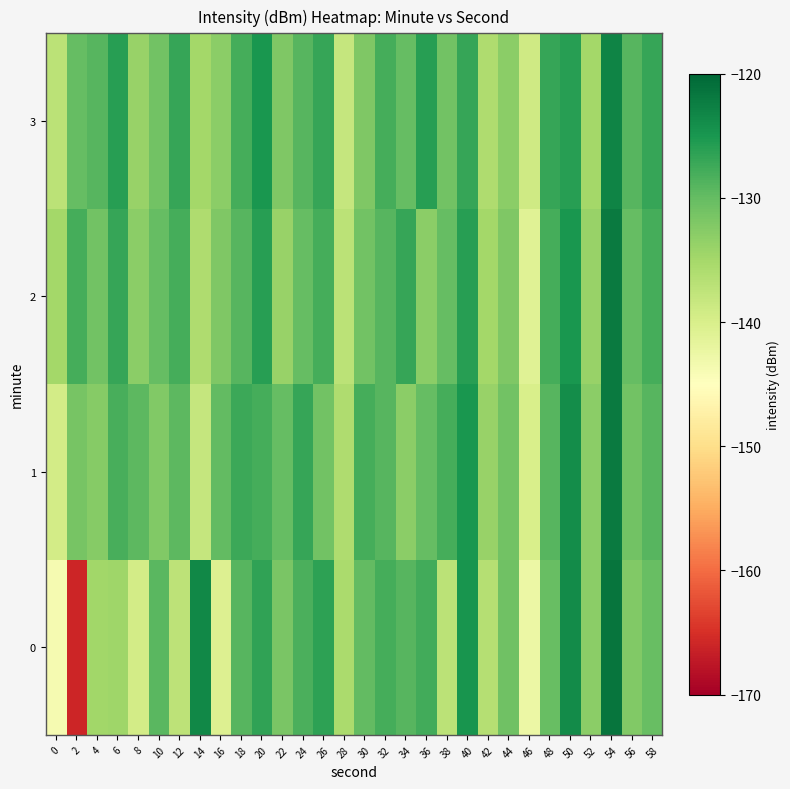

Between 50 and 4, which is larger?

50